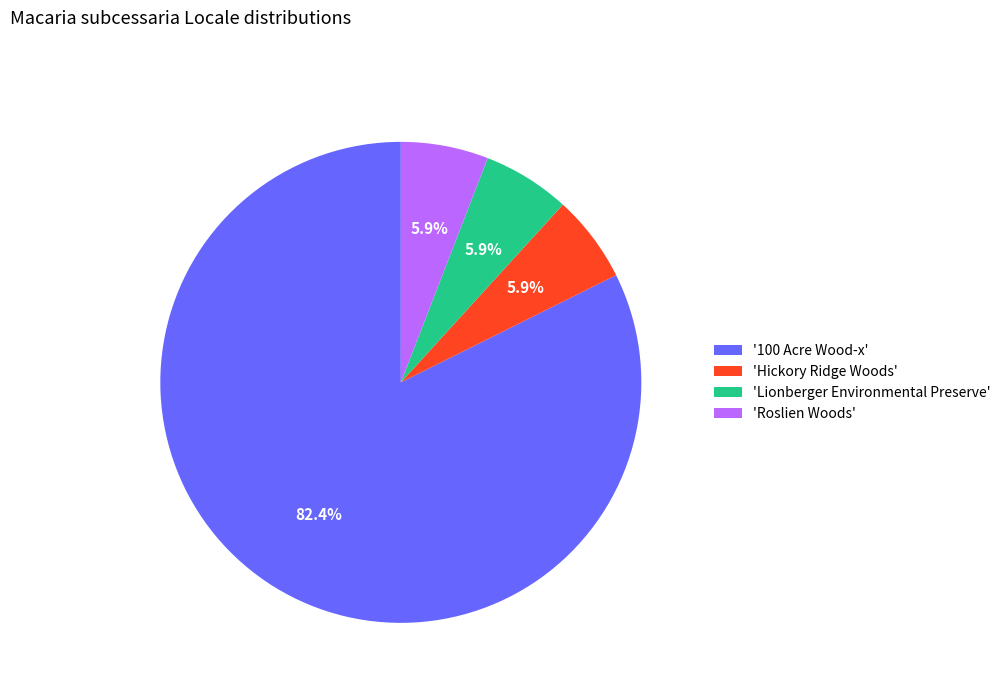

Does 'Hickory Ridge Woods' account for over 50% of the chart?

No